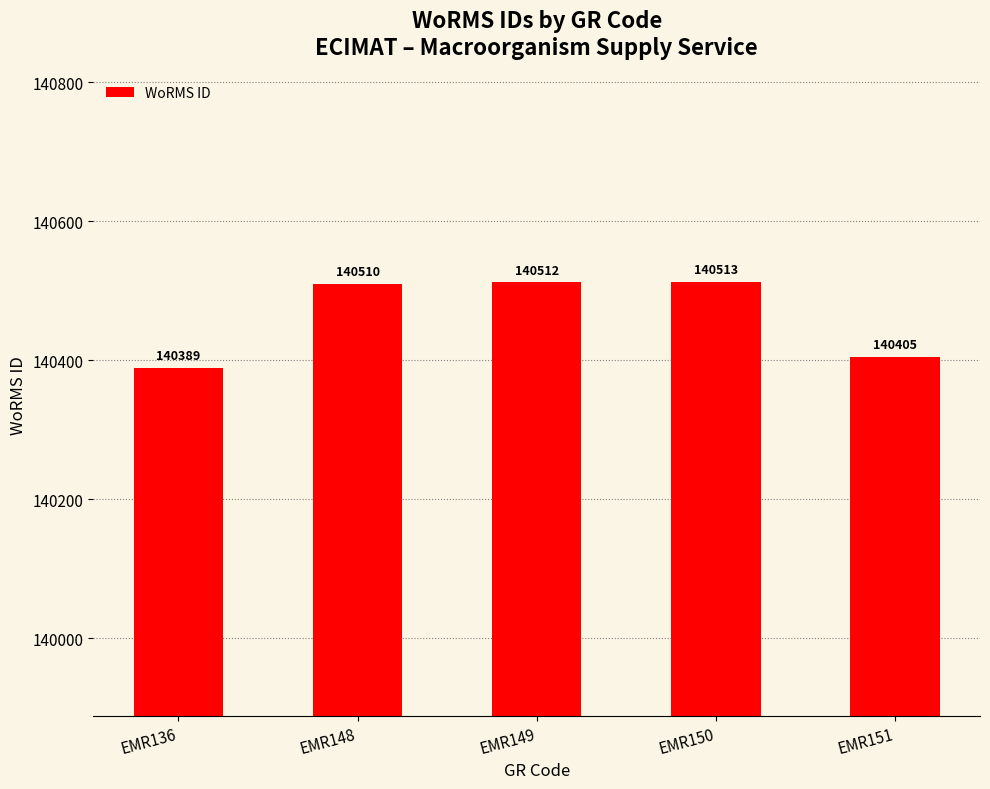

What is the value of the 1st bar from the left?

140389